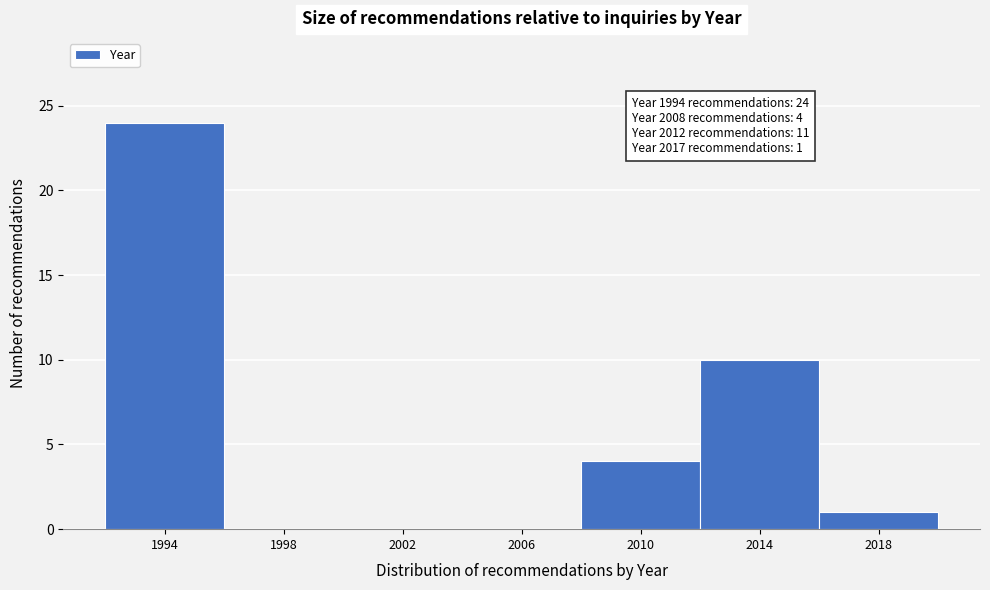

Over which range of the x-axis is the bar tallest?

1992 to 1996